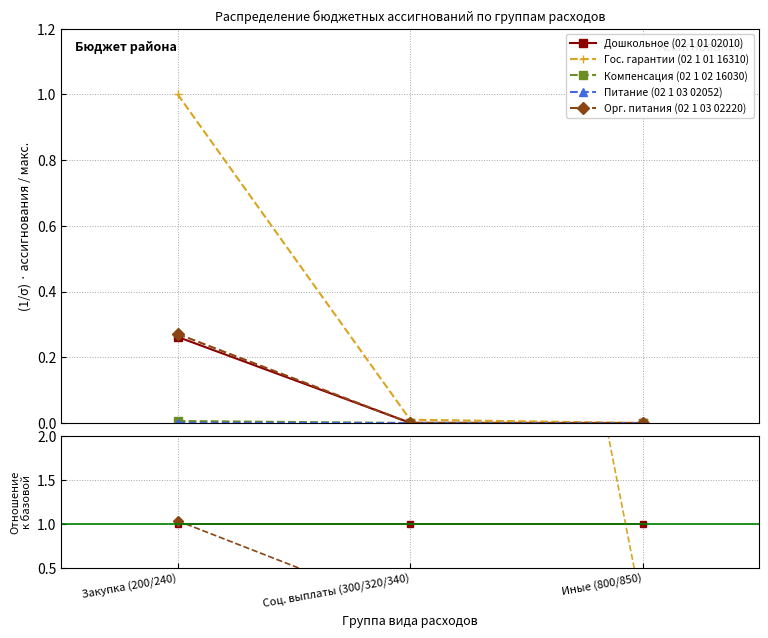

Which category has the lowest value across all series?

Иные (800/850)